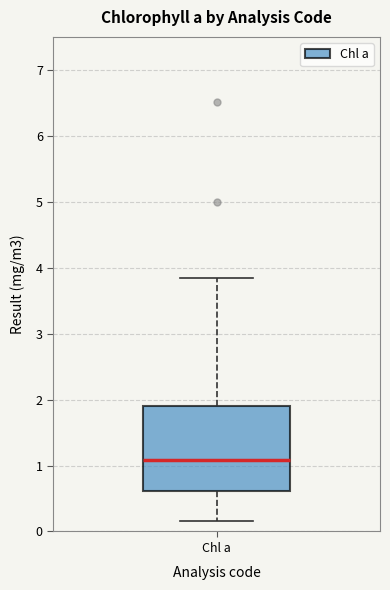

Read this box plot against the y-axis: the position of the median line, the range covered by the box, and the ends of both whiskers. The values are not printed on the chart, so give them approximately, as read against the axis.

median 1.1, box 0.6 to 1.9, whiskers 0.2 to 3.8